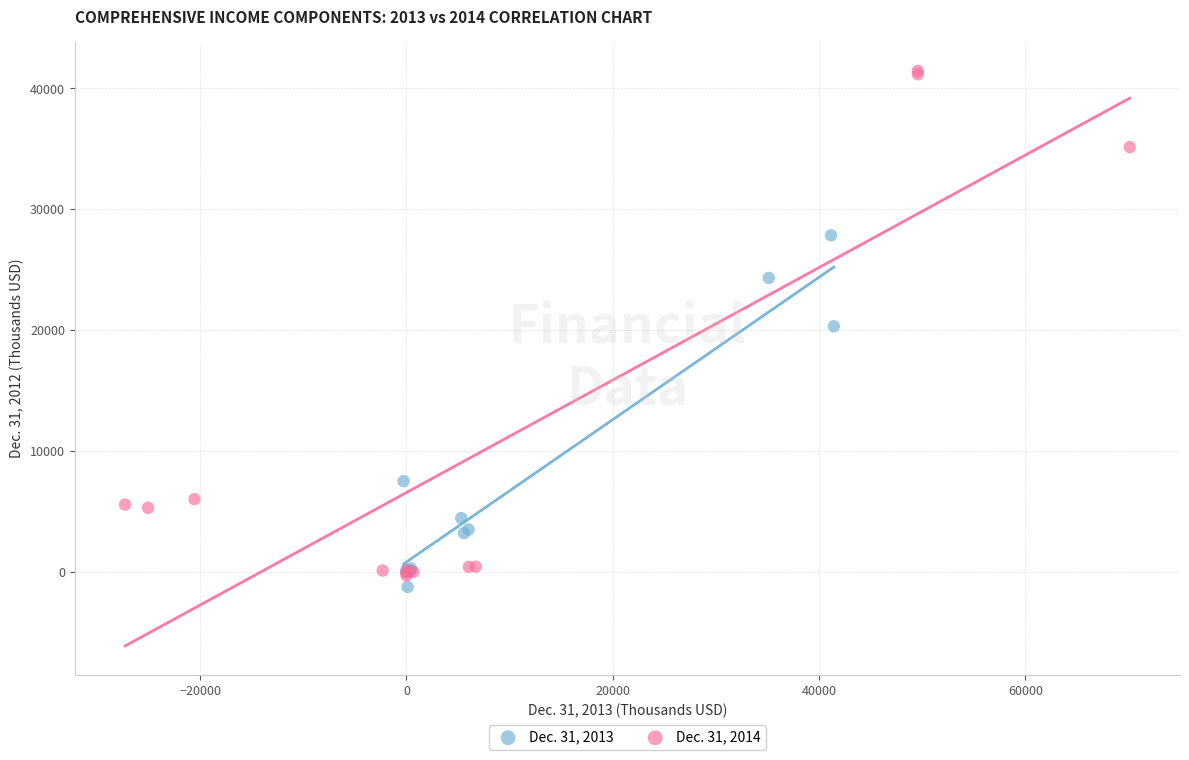

Which series contains the highest Y value?

Dec. 31, 2014